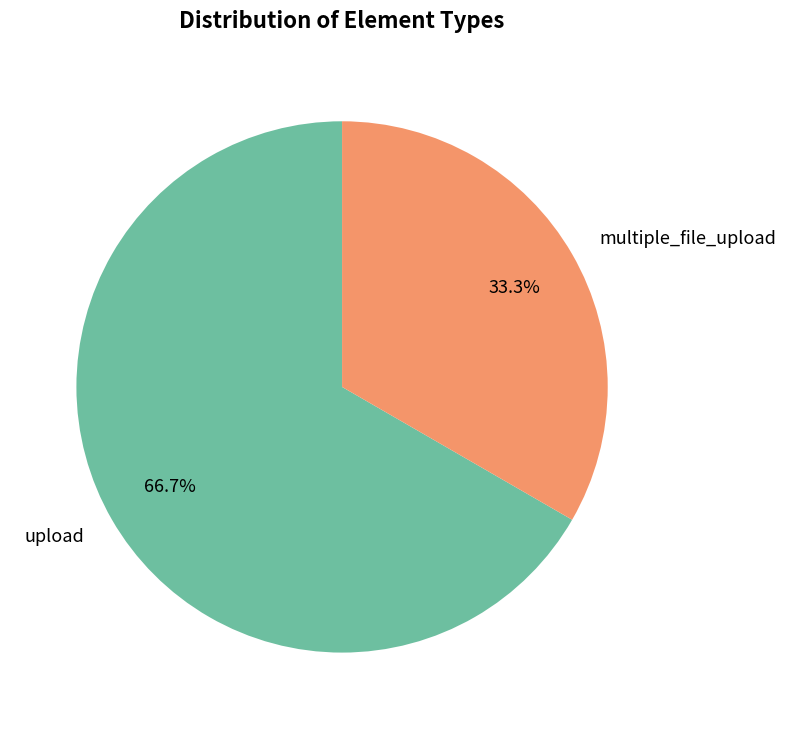

How many segments does this pie chart have?

2